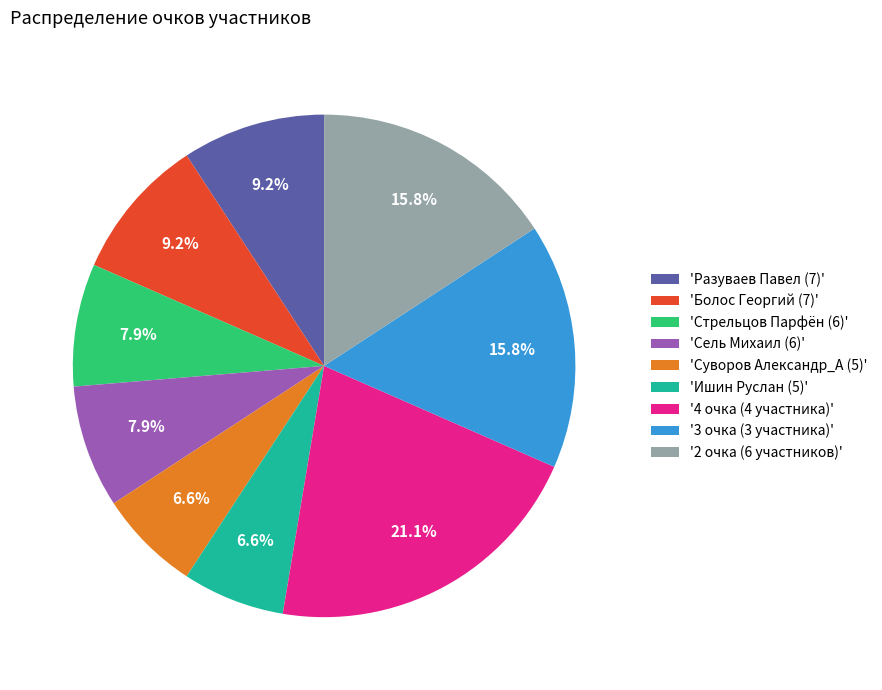

Is 'Болос Георгий (7)' the majority of the pie?

No